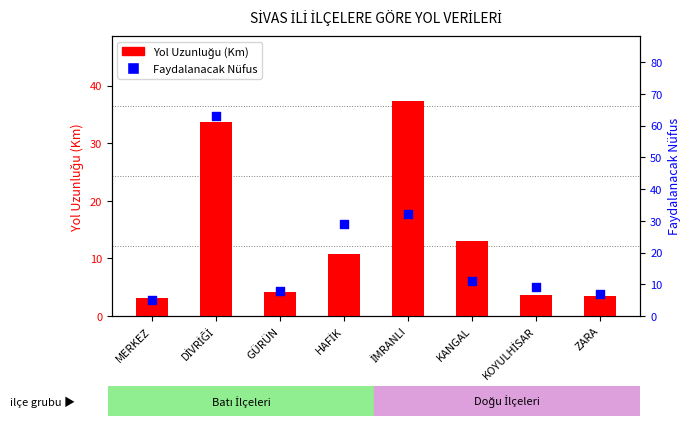

At how many categories does at least one series exceed 33?

2